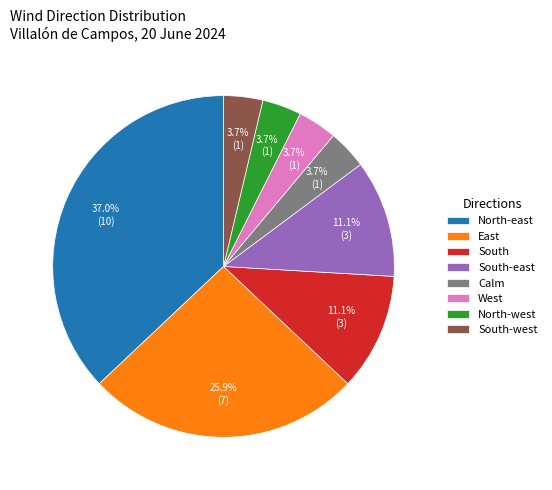

What is the total percentage of North-east and North-west?

40.7%